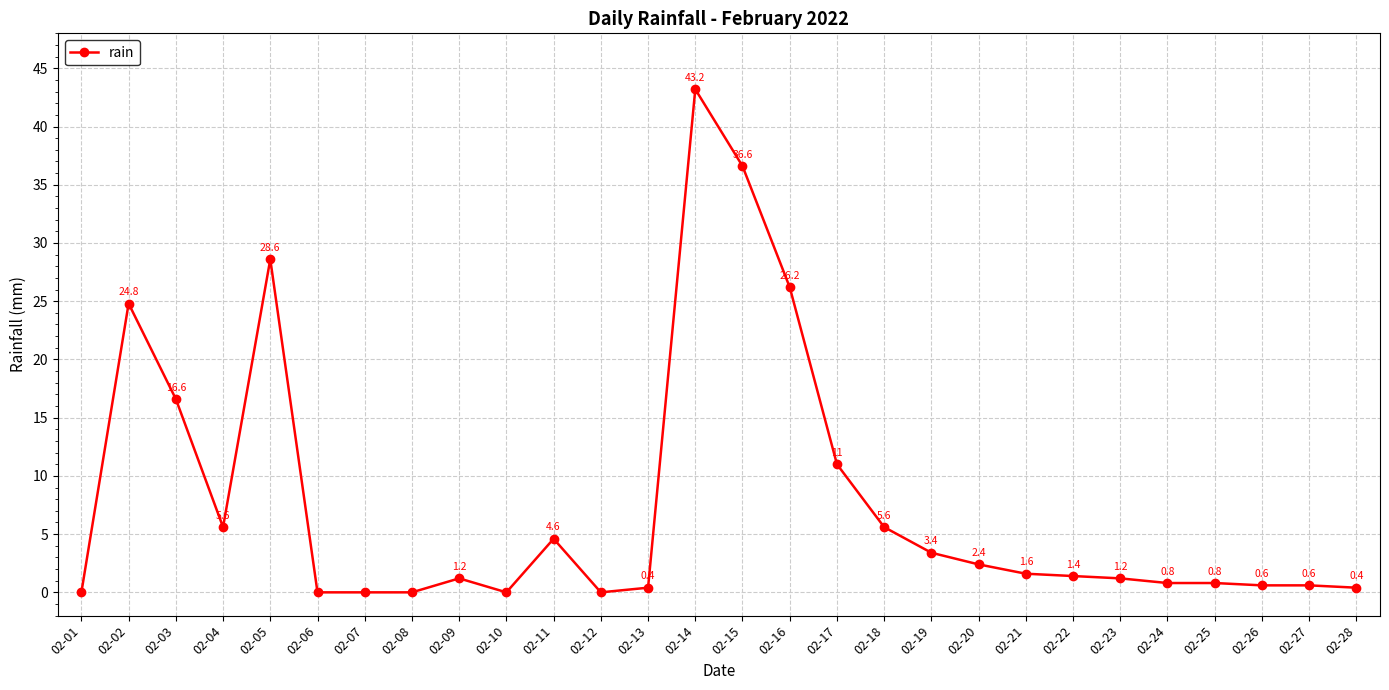

Which has a higher value, 02-10 or 02-14?

02-14